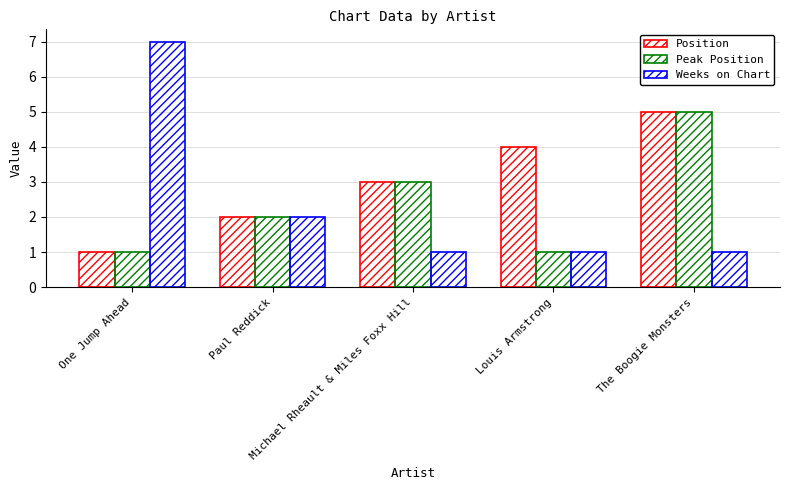

How many bars are there in each group?

3